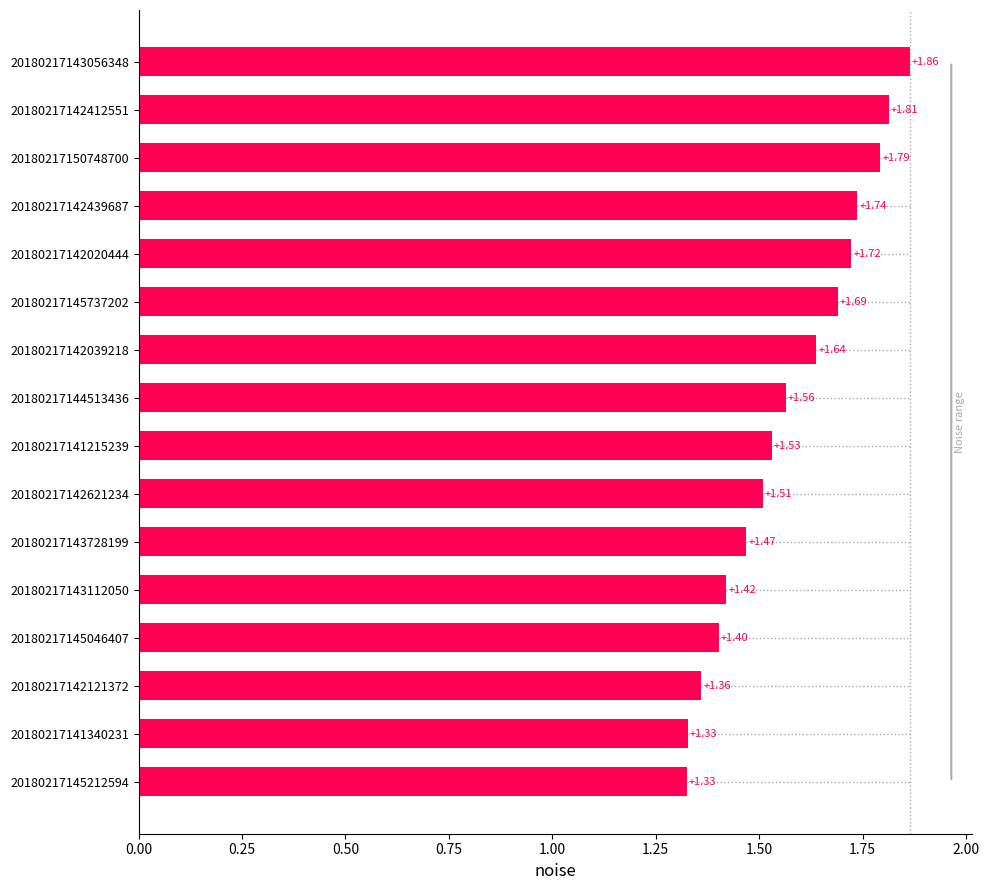

What is the difference between the second highest and second lowest values?

0.5